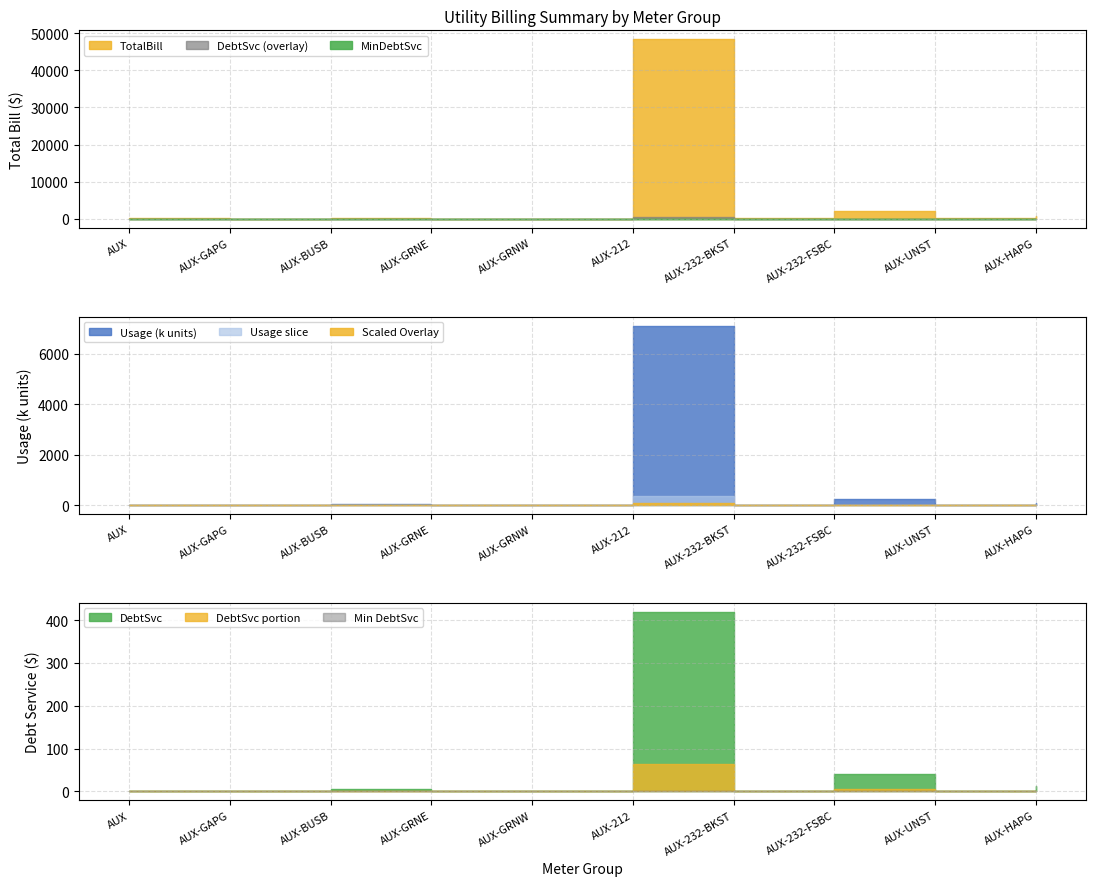

Count the number of data series in this chart.

3